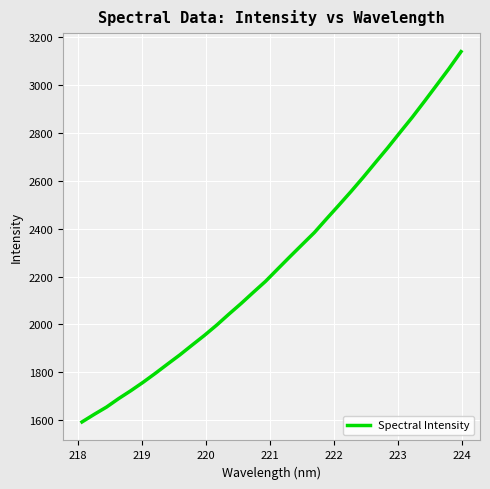

What is the difference between the maximum and minimum values?

1547.1